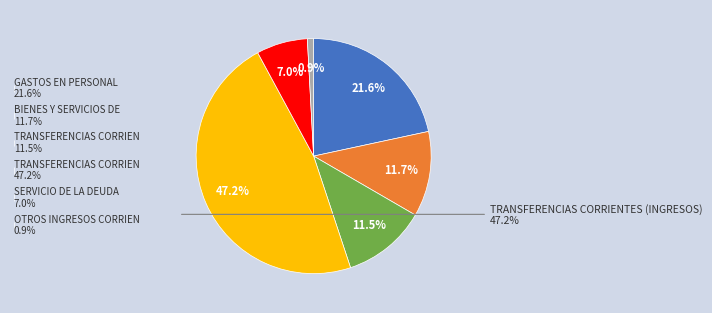

To the nearest percent, what percentage of the pie is OTROS INGRESOS CORRIENTES?

1%